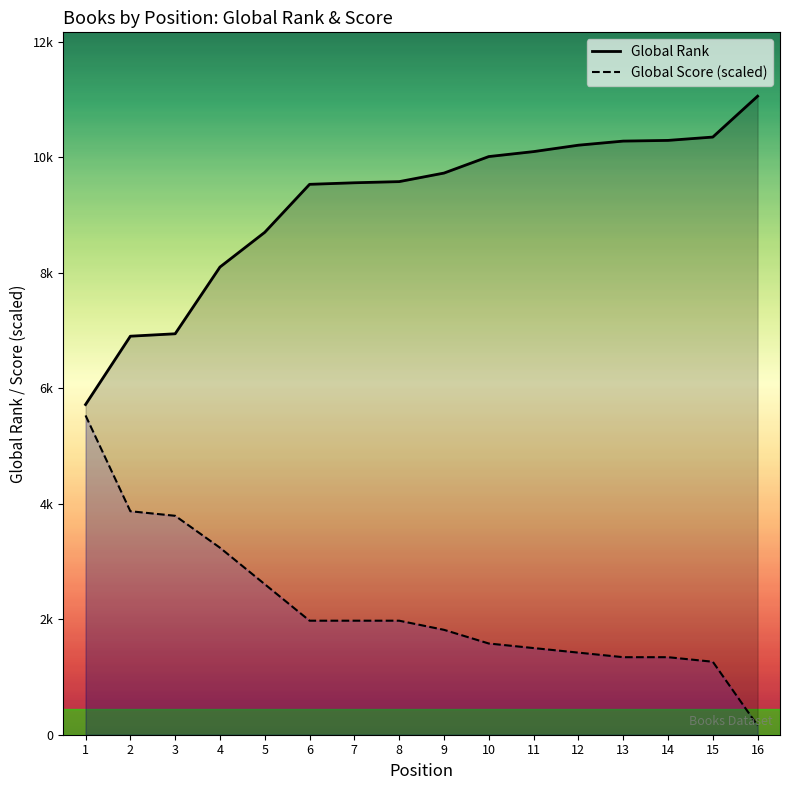

Rank the series by their maximum value, from highest to lowest.

Global Rank, Global Score (scaled)